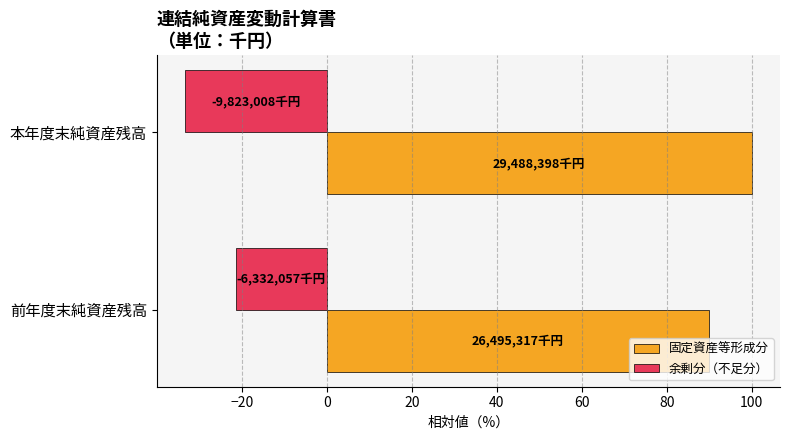

What is the spread (max minus min) of values at 本年度末純資産残高?

133.3